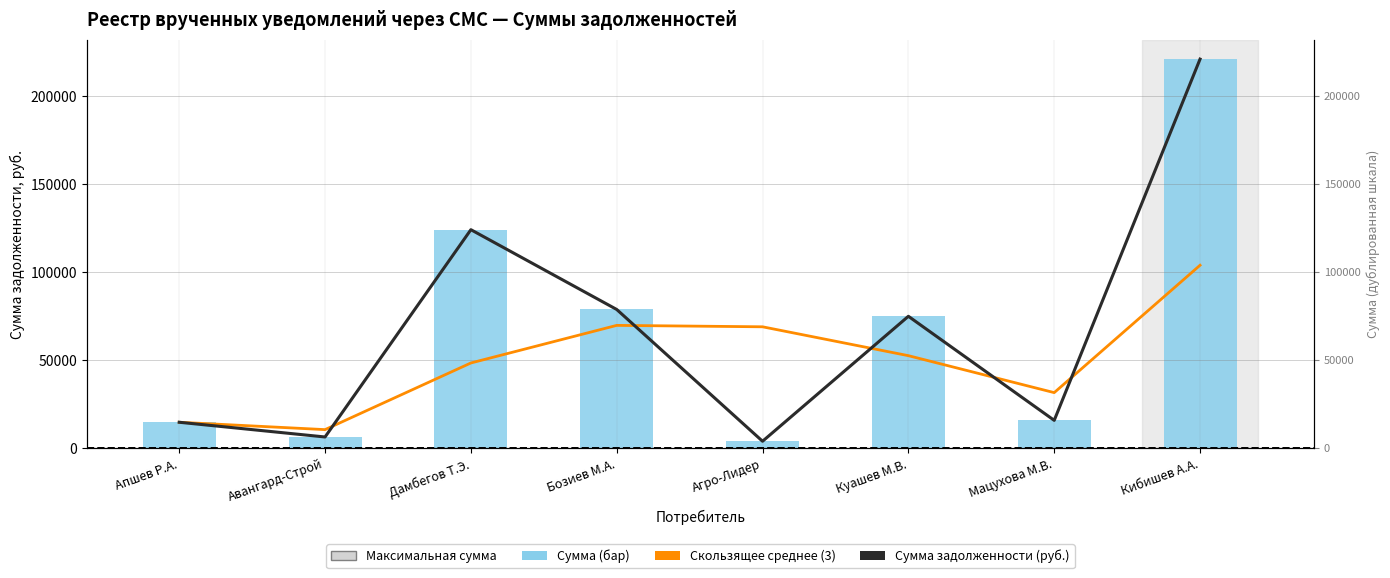

The Сумма задолженности (руб.) series shows 15818.8 at Мацухова М.В.. True or false?

True